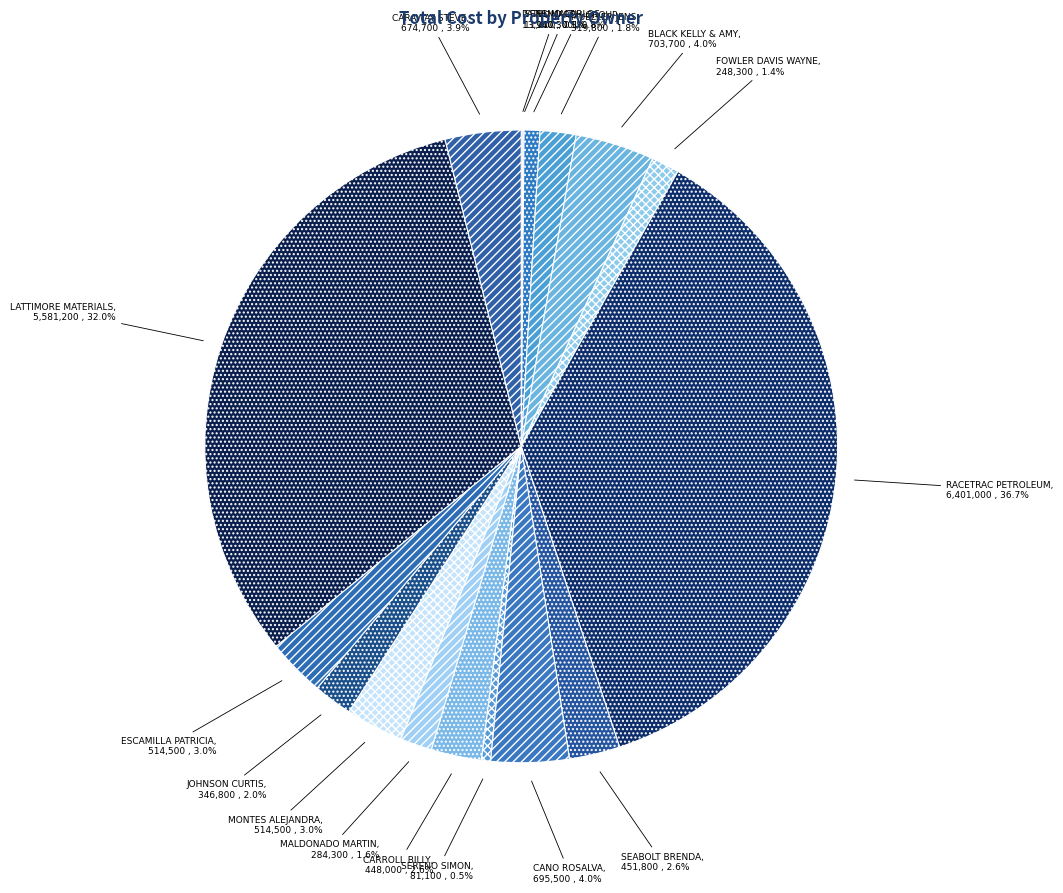

Approximately how many times larger is the value at JOHNSON CURTIS compared to CARROLL BILLY?

0.8